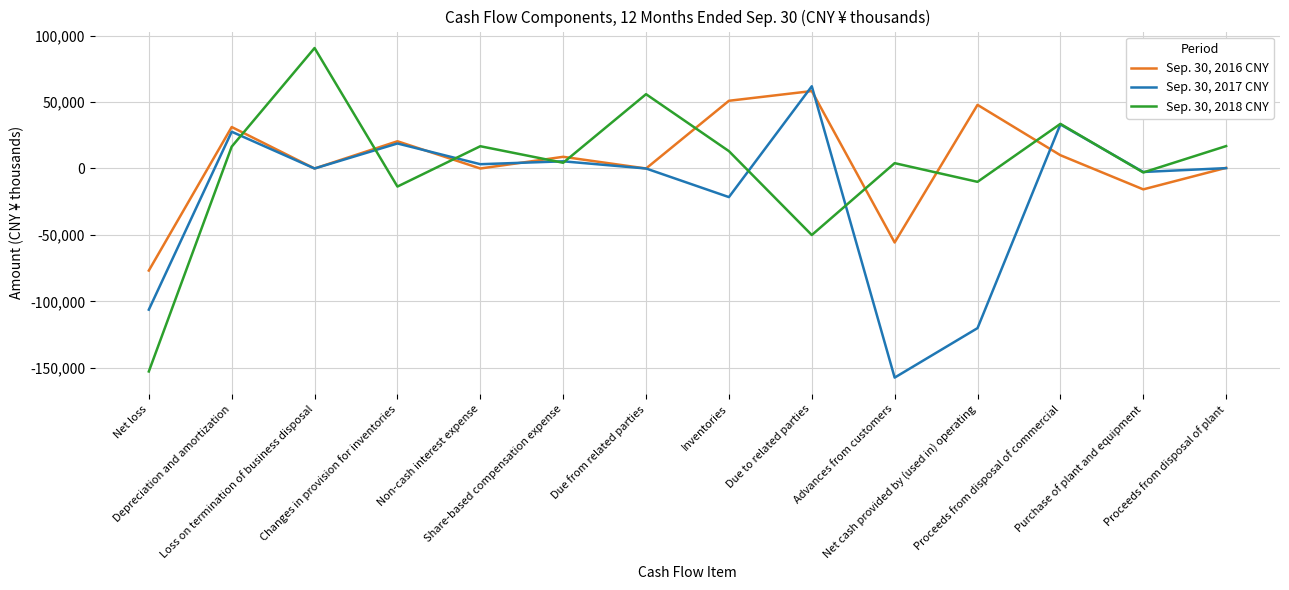

List the series in order of their peak value, lowest first.

Sep. 30, 2016 CNY, Sep. 30, 2017 CNY, Sep. 30, 2018 CNY